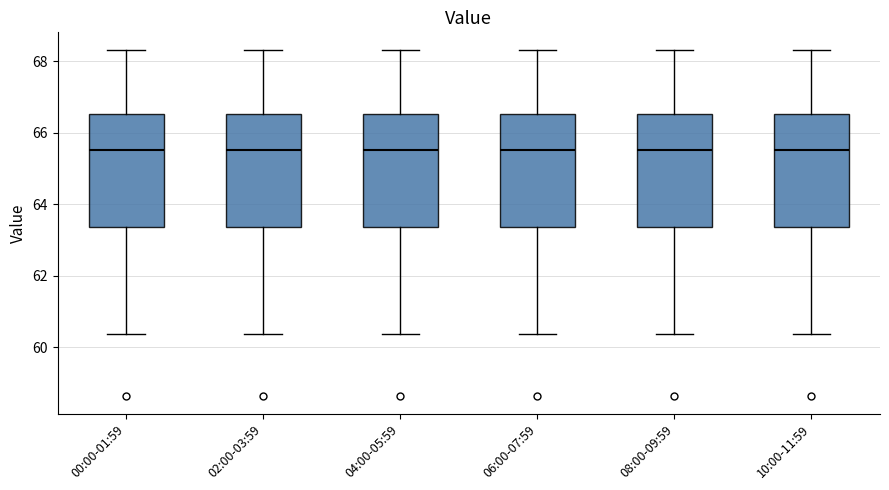

Reading left to right, transcribe this box plot: for each box, give where its median line is, the range the box spans, and where its two whiskers end, as read against the y-axis. The values are not printed on the chart, so give them approximately, as read against the axis.

00:00-01:59: median 65.6, box 63.4 to 66.6, whiskers 60.4 to 68.4
02:00-03:59: median 65.6, box 63.4 to 66.6, whiskers 60.4 to 68.4
04:00-05:59: median 65.6, box 63.4 to 66.6, whiskers 60.4 to 68.4
06:00-07:59: median 65.6, box 63.4 to 66.6, whiskers 60.4 to 68.4
08:00-09:59: median 65.6, box 63.4 to 66.6, whiskers 60.4 to 68.4
10:00-11:59: median 65.6, box 63.4 to 66.6, whiskers 60.4 to 68.4